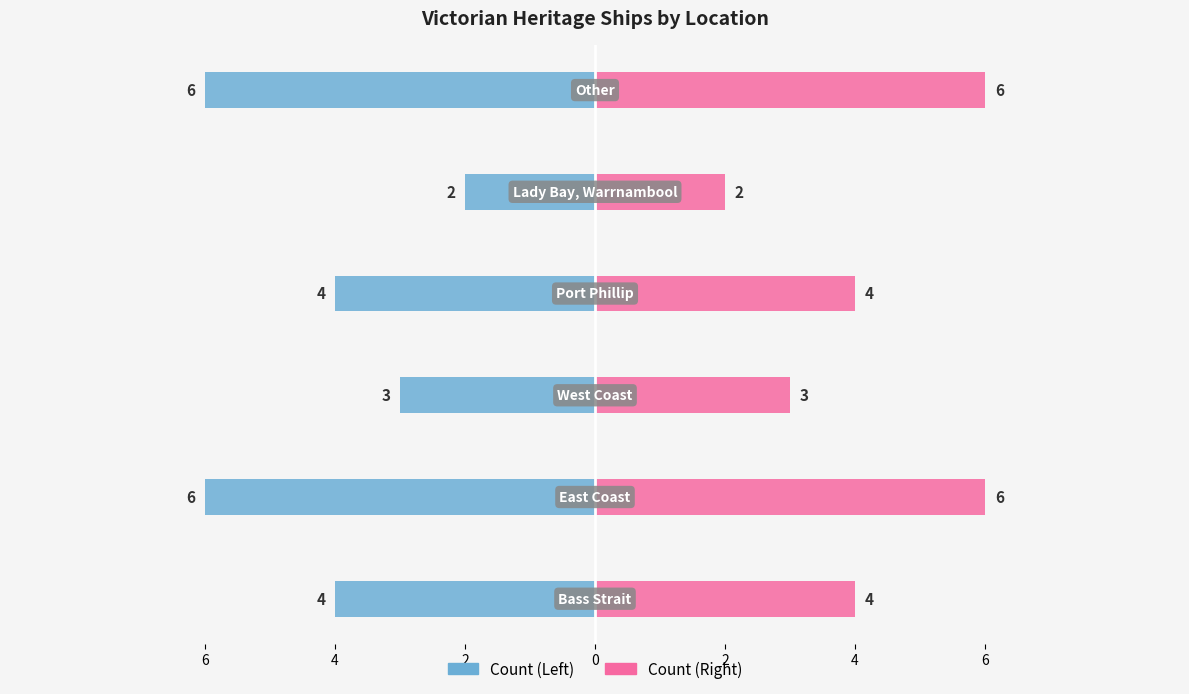

Which series has the largest total across all categories?

Count (Right)